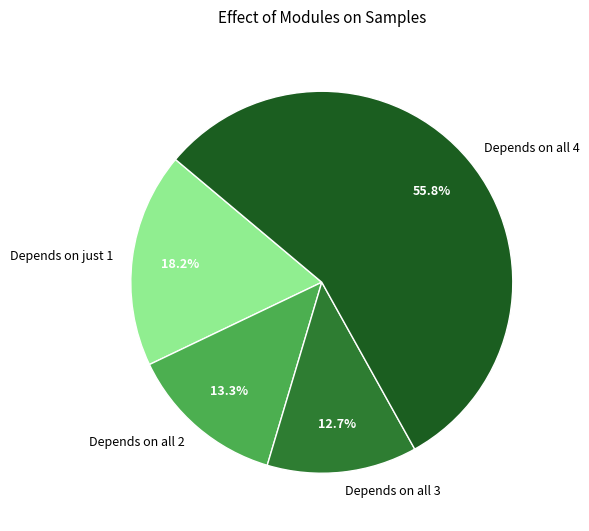

How many slices are in this pie chart?

4